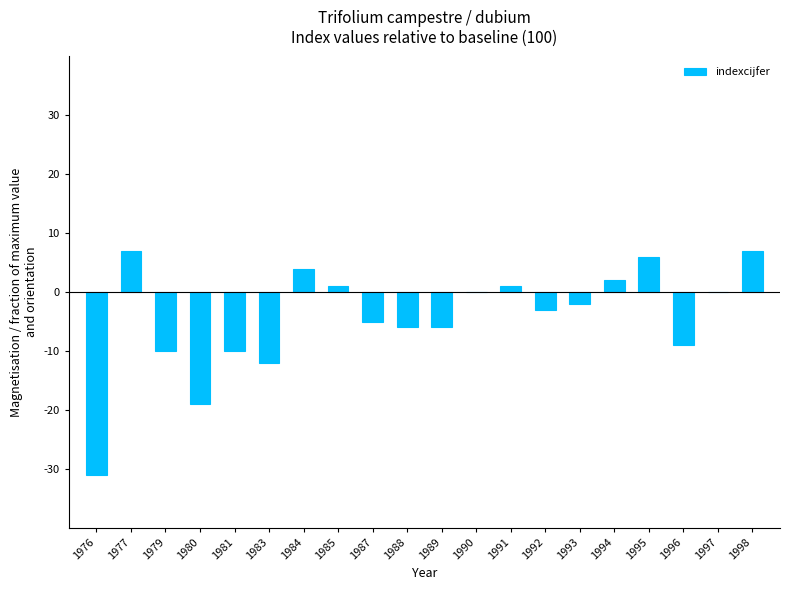

The value at 1981 is -10. True or false?

True